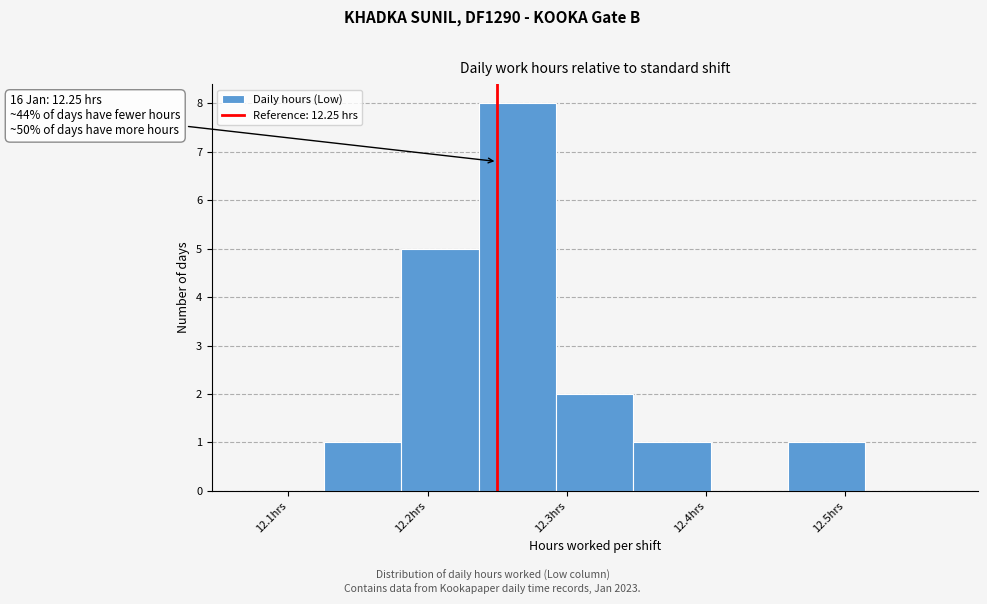

Which range on the x-axis has the tallest bar?

12.24 to 12.29